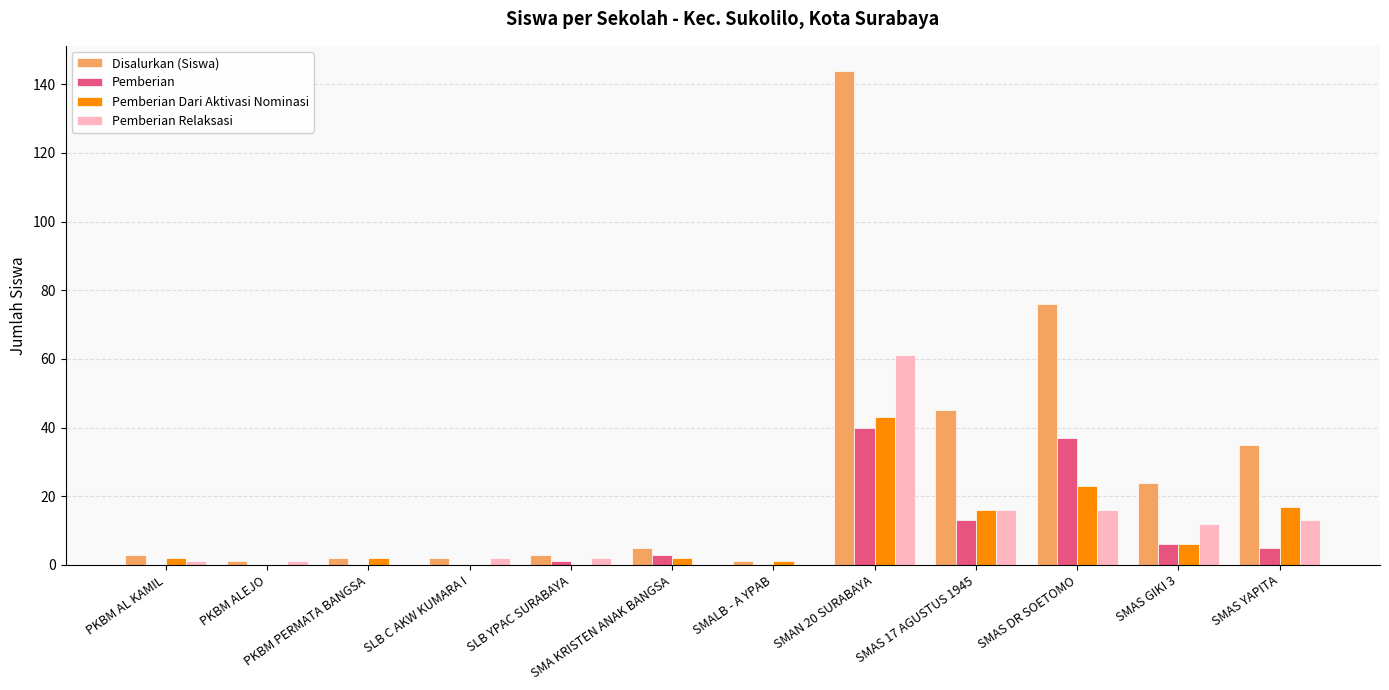

What is the sum of all Pemberian Dari Aktivasi Nominasi values?

112